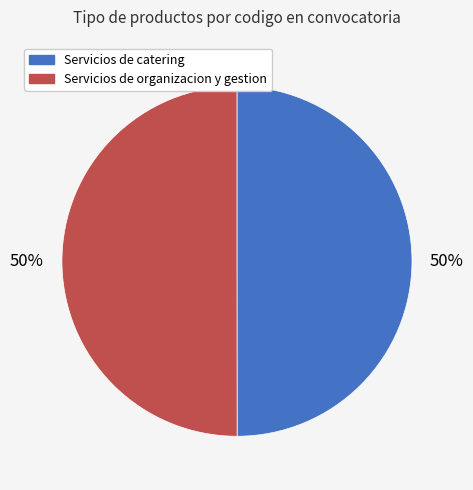

Approximately how many times larger is the value at Servicios de organizacion y gestion compared to Servicios de catering?

1.0